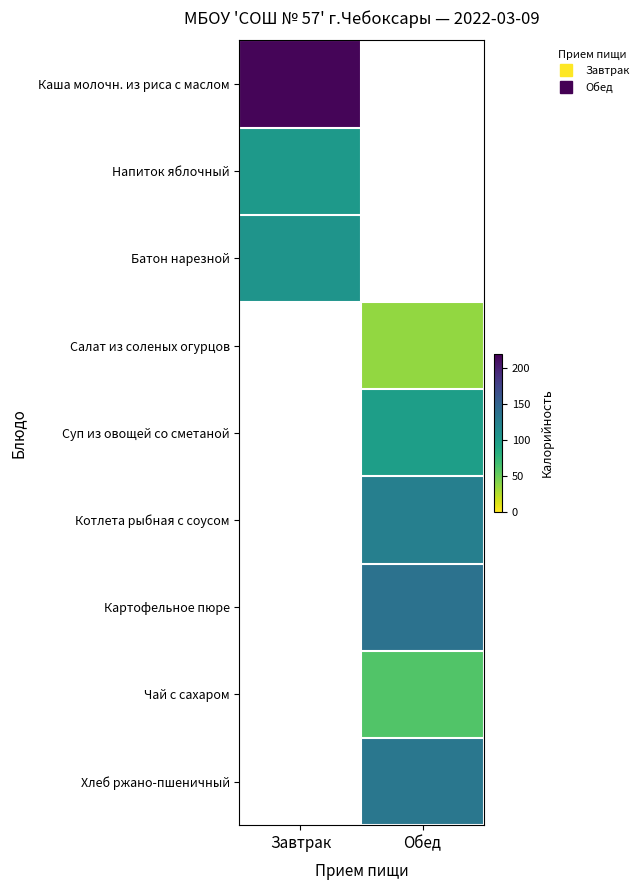

What value does the Батон нарезной series have at Завтрак?

106.0